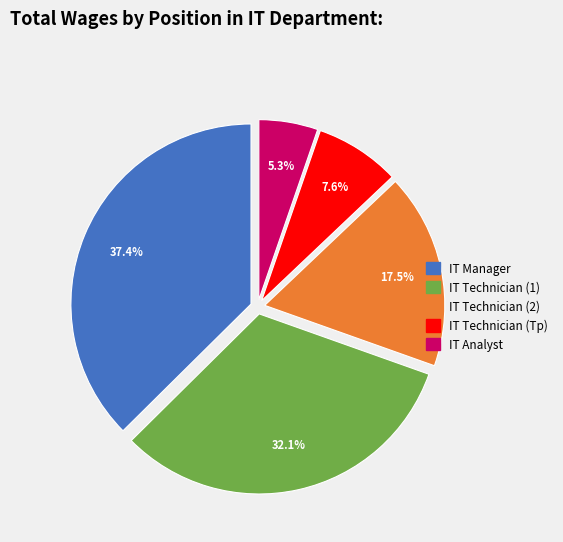

Does any single category account for the majority?

No